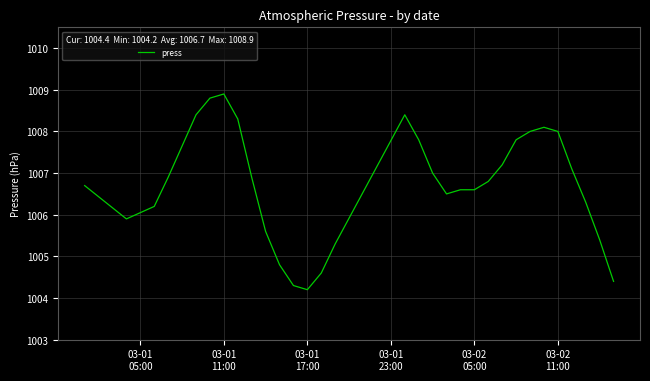

Reading left to right, what are all the values shown in this chart?

1006.7	1005.9	1006.2	1006.9	1008.4	1008.8	1008.9	1008.3	1006.9	1005.6	1004.8	1004.3	1004.2	1004.6	1005.3	1008.4	1007.8	1007.0	1006.5	1006.6	1006.6	1006.8	1007.2	1007.8	1008.0	1008.1	1008.0	1007.1	1006.3	1005.4	1004.4